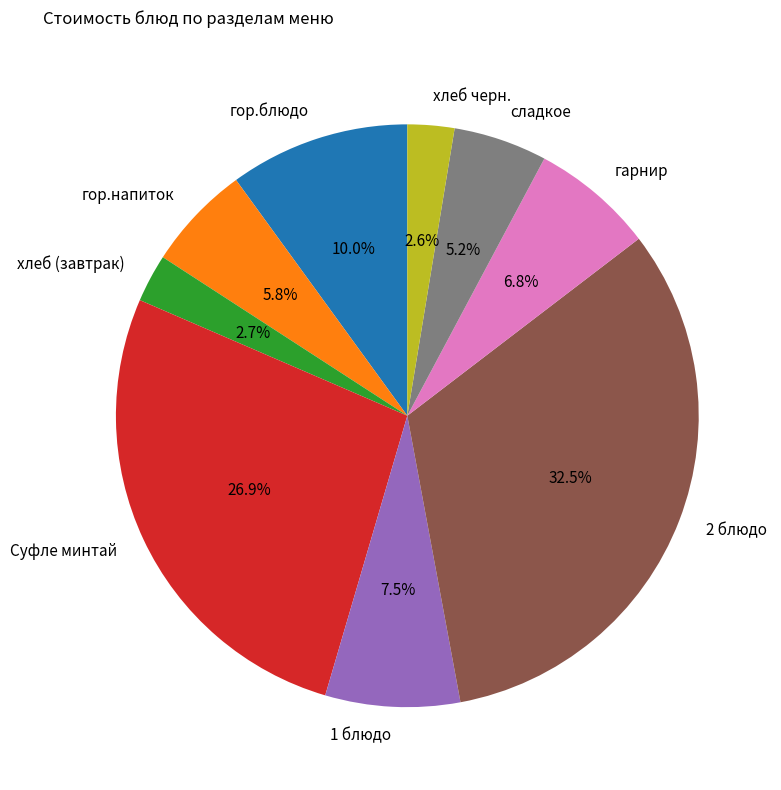

To the nearest percent, what is the combined percentage of 2 блюдо and Суфле минтай?

59%